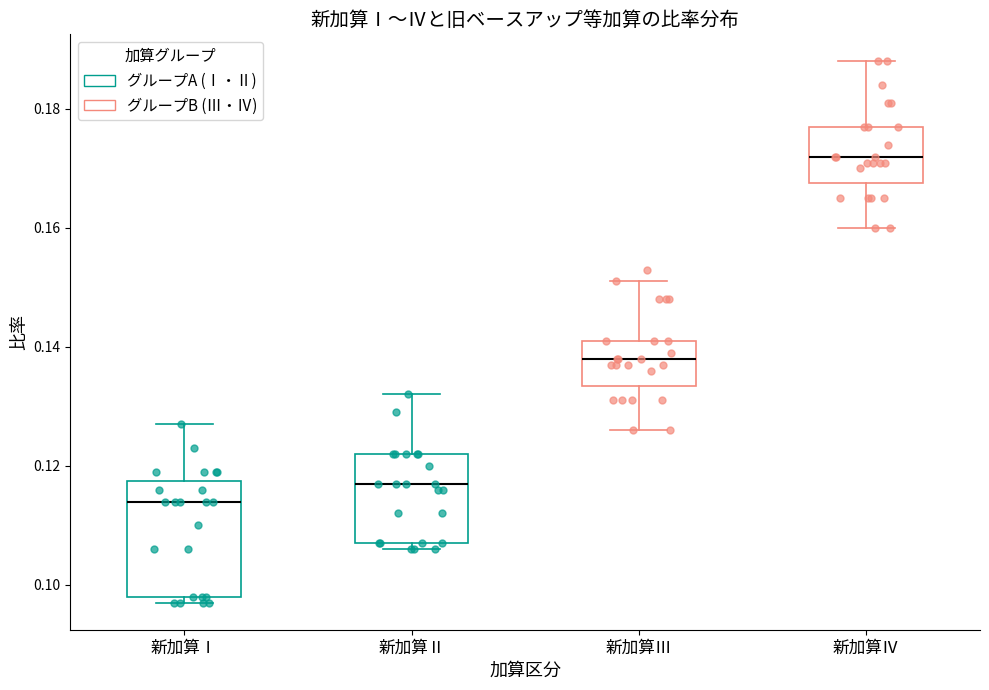

Which box's median line is the lowest?

新加算Ⅰ